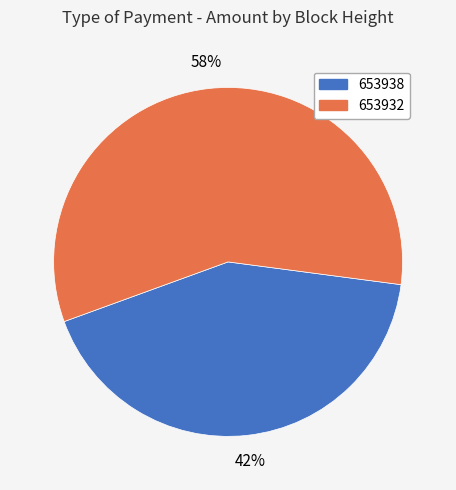

Which category accounts for the majority?

653932